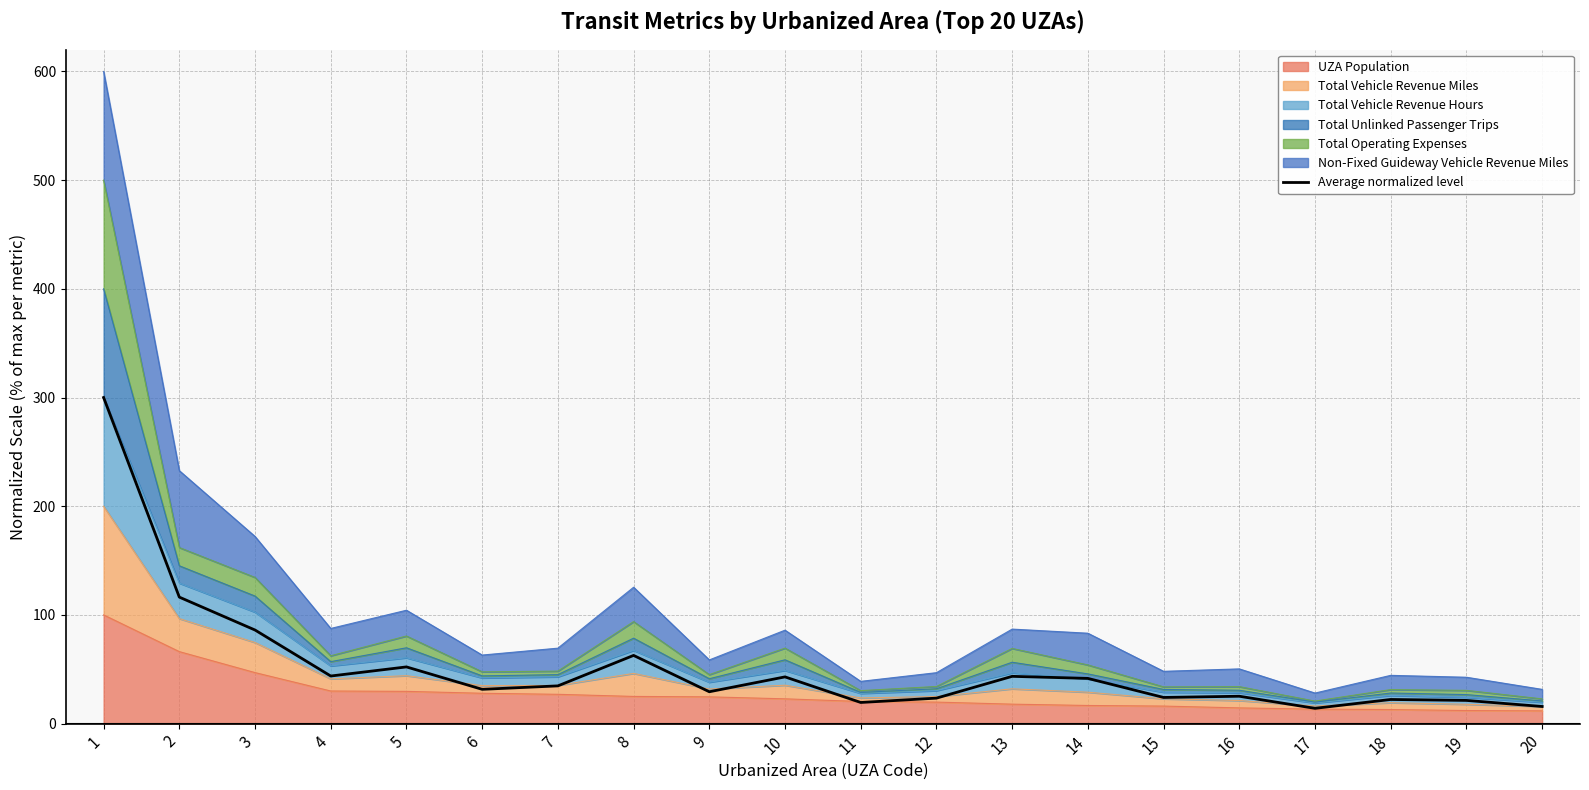

True or false: there are more than 1 points higher than both neighbors.

True